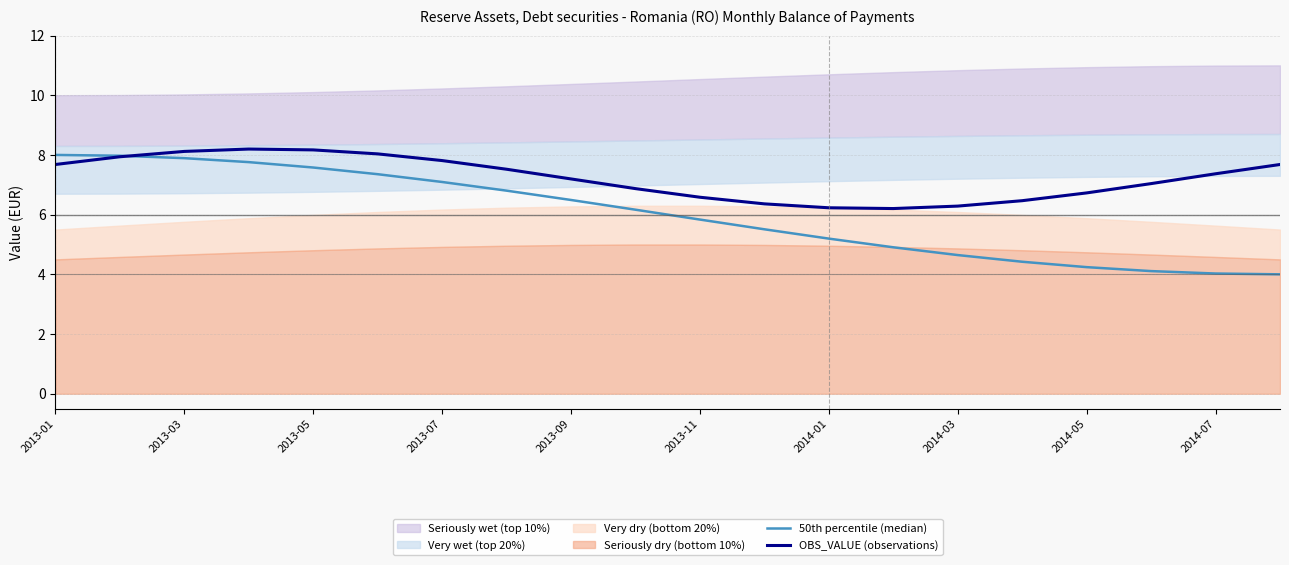

What is the maximum value for 50th percentile (median)?

8.0